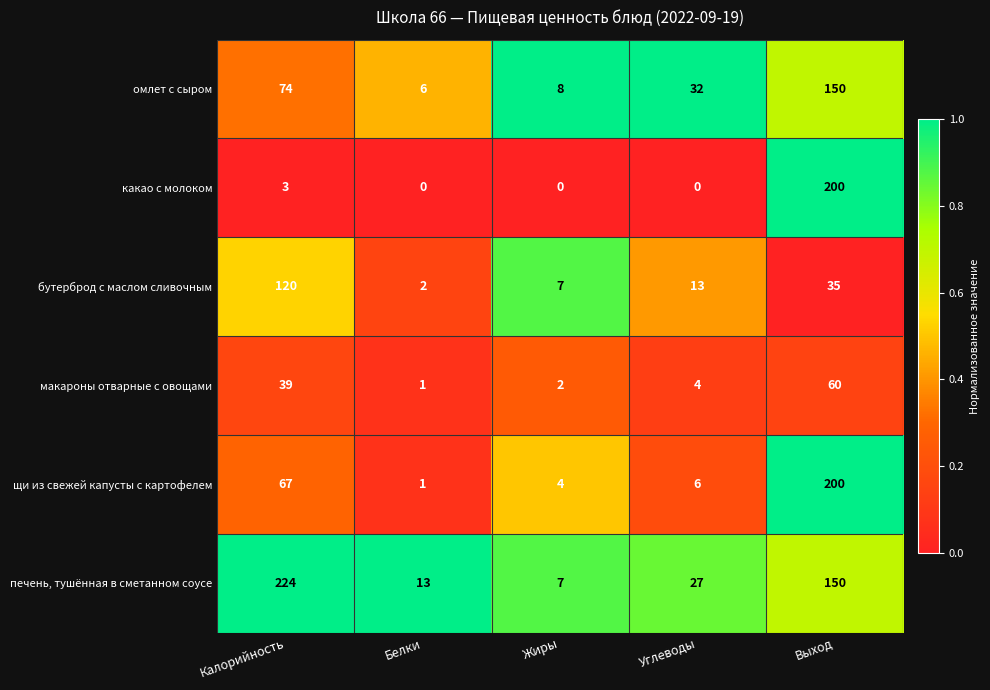

Reading left to right, list all the values displayed in this chart.

омлет с сыром: Калорийность=74	Белки=6	Жиры=8	Углеводы=32	Выход=150
какао с молоком: Калорийность=3	Белки=0	Жиры=0	Углеводы=0	Выход=200
бутерброд с маслом сливочным: Калорийность=120	Белки=2	Жиры=7	Углеводы=13	Выход=35
макароны отварные с овощами: Калорийность=39	Белки=1	Жиры=2	Углеводы=4	Выход=60
щи из свежей капусты с картофелем: Калорийность=67	Белки=1	Жиры=4	Углеводы=6	Выход=200
печень, тушённая в сметанном соусе: Калорийность=224	Белки=13	Жиры=7	Углеводы=27	Выход=150